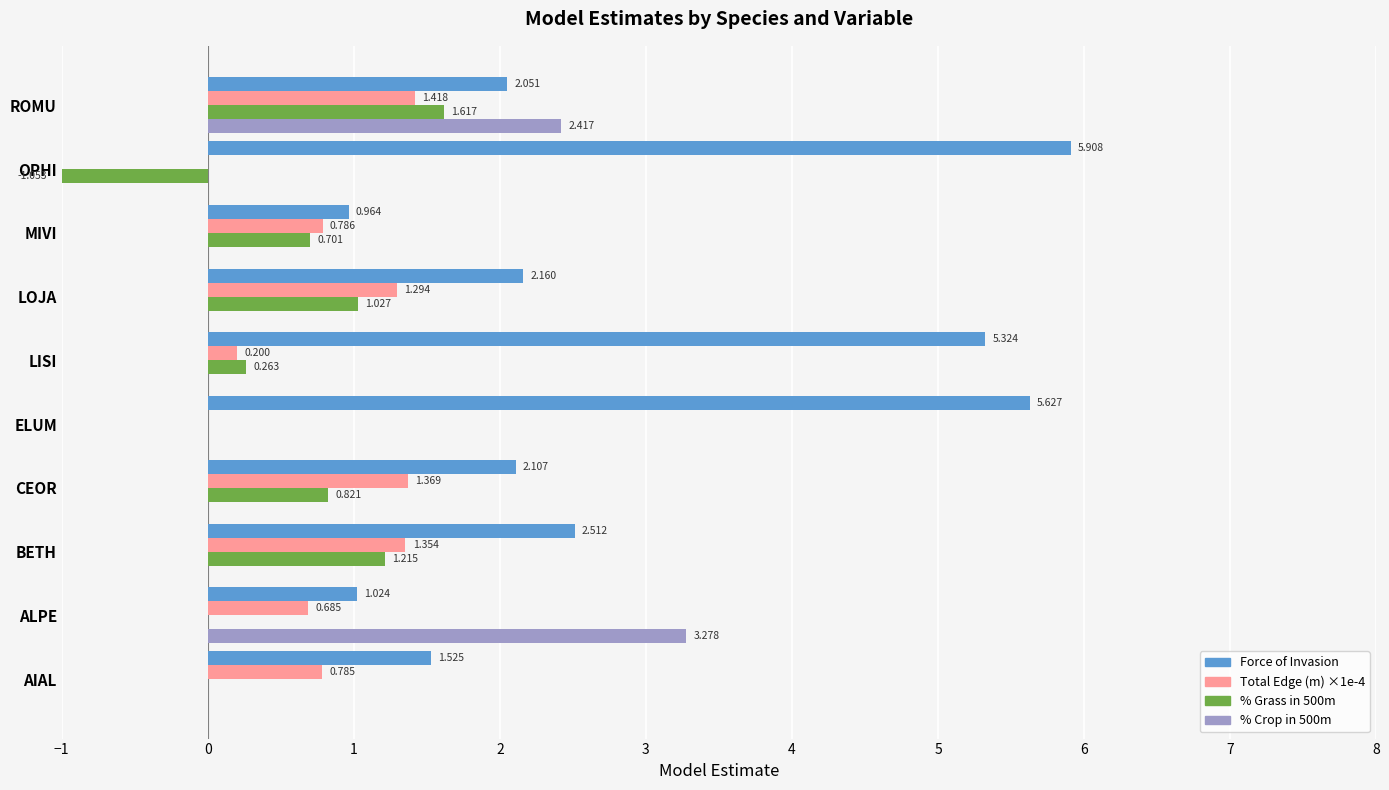

At which category does the chart reach its peak across all series?

OPHI